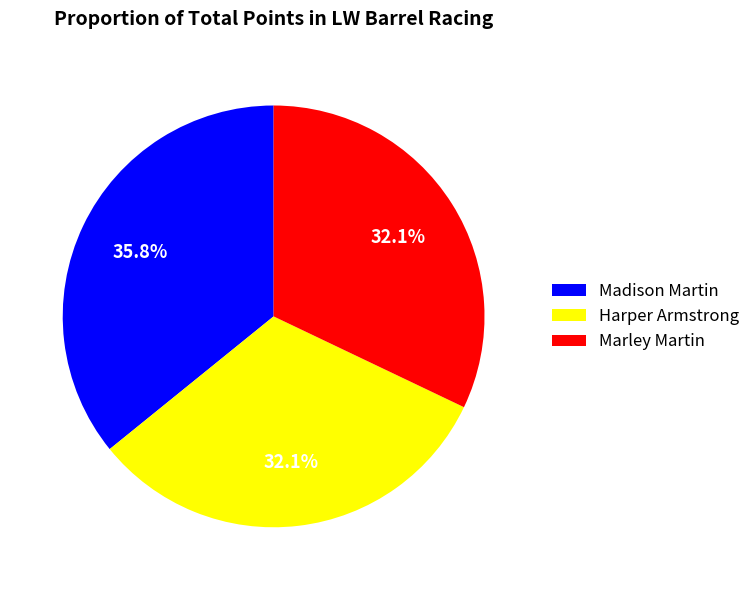

Is Harper Armstrong the majority of the pie?

No